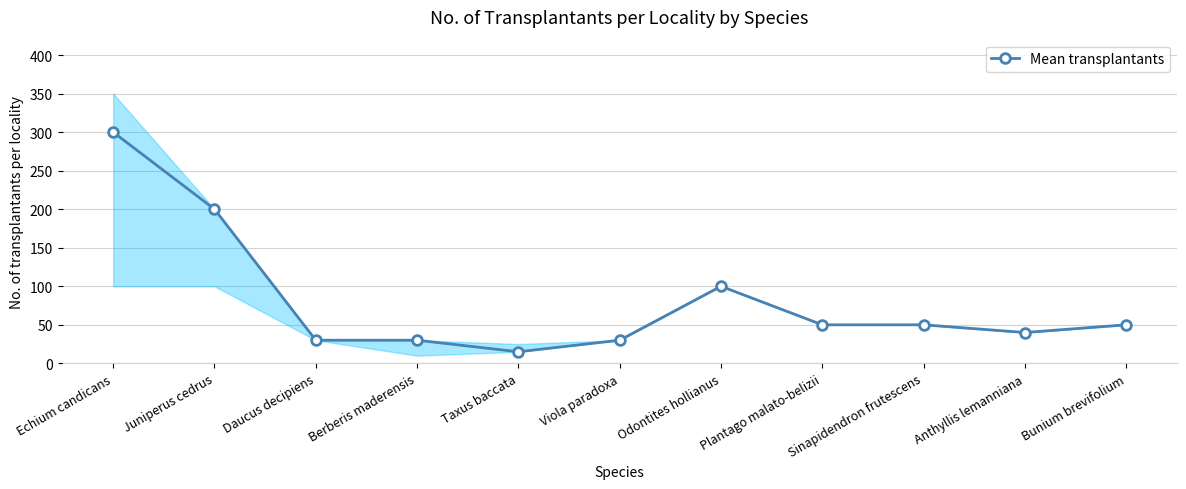

True or false: the data shows 200 at Juniperus cedrus.

True